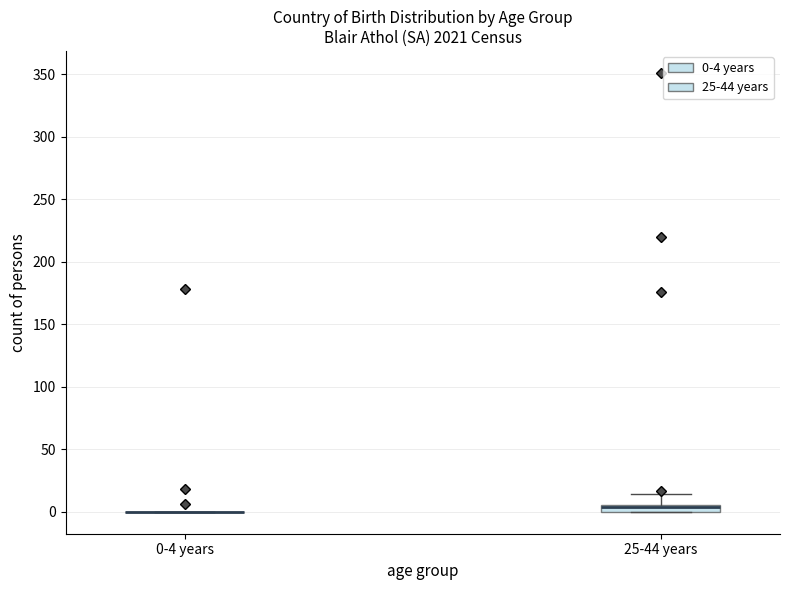

Comparing the boxes themselves (not the whiskers), which one is the tallest?

25-44 years